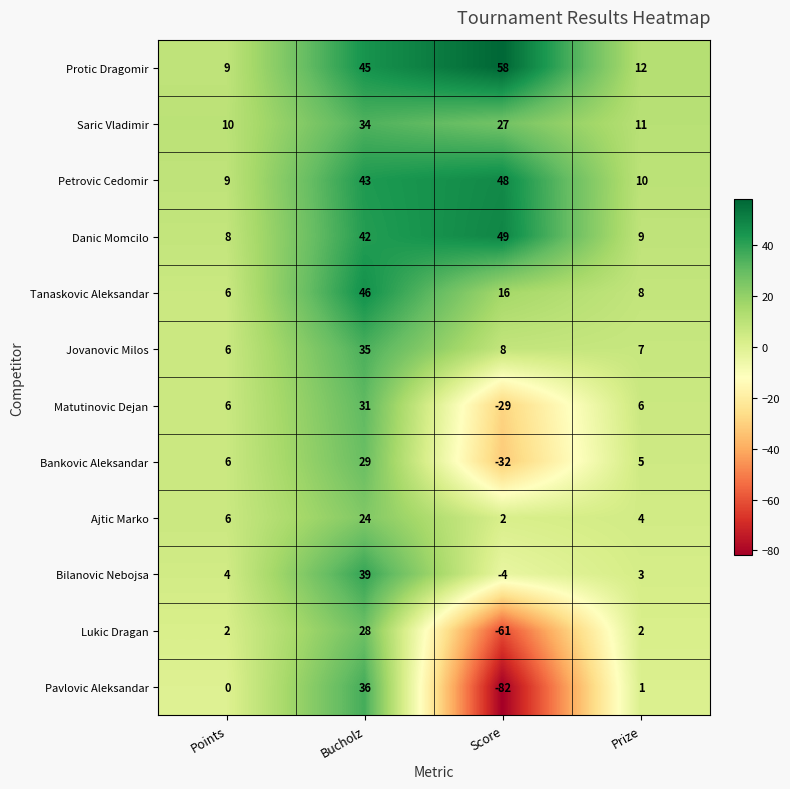

What is the difference between the highest and lowest values at Score?

140